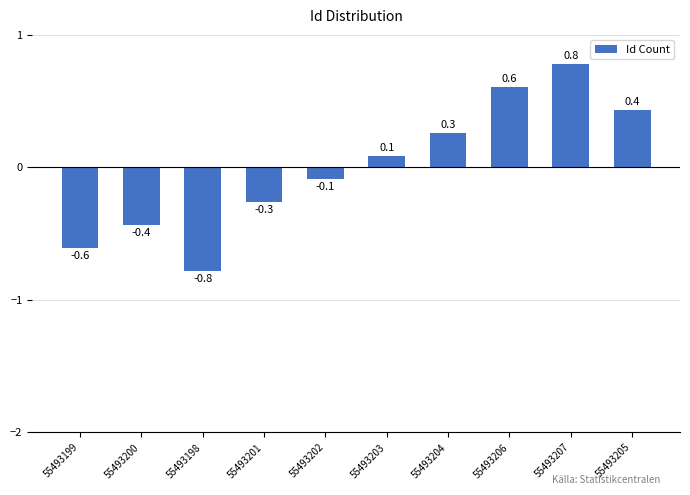

How many values are above zero?

5